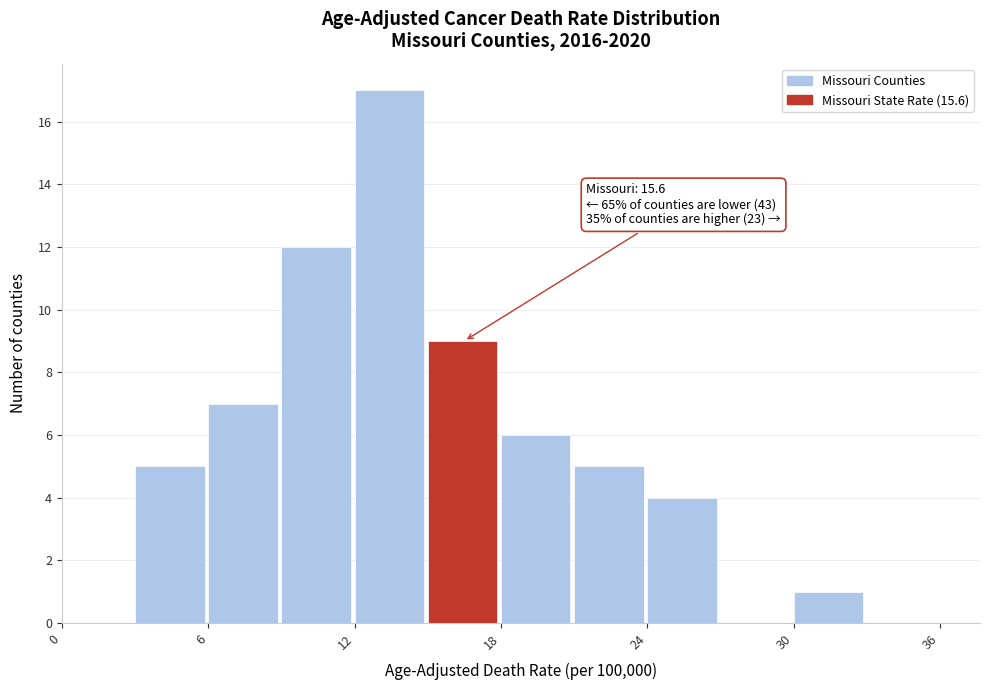

Around what value on the x-axis is the tallest bar? Give the approximate position of its centre, as read against the axis.

13